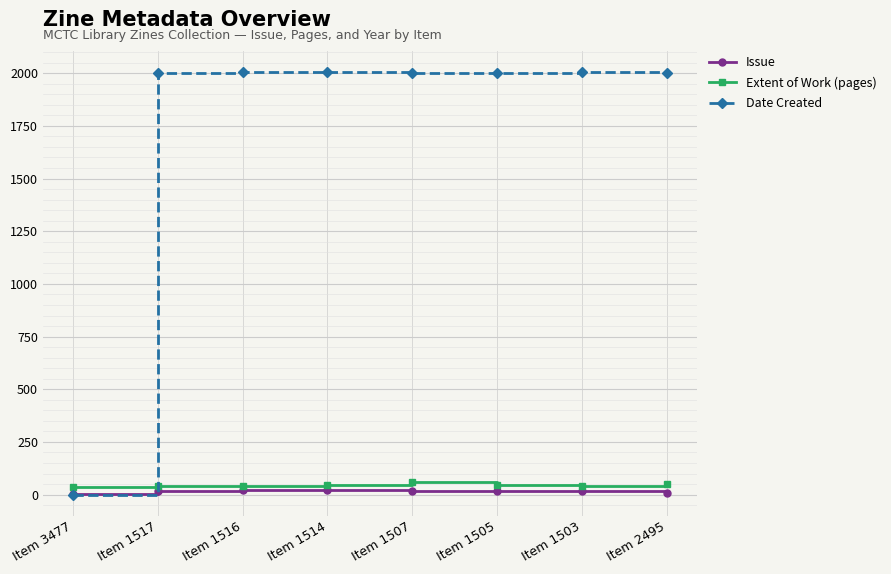

What is the sum of all Date Created values?

14022